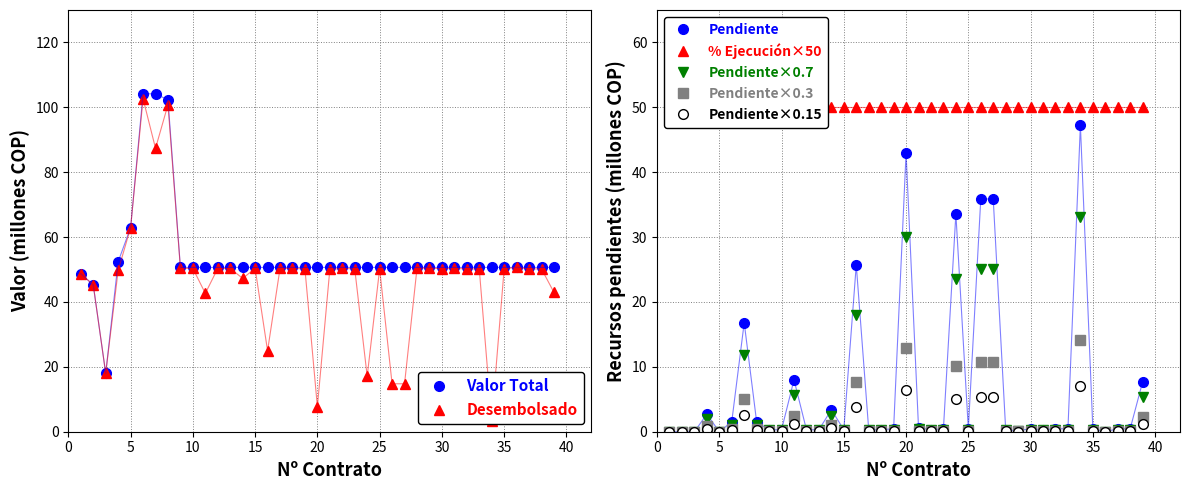

True or false: Valor Total and Recursos totales desembolsados o pagados intersect in this chart.

False